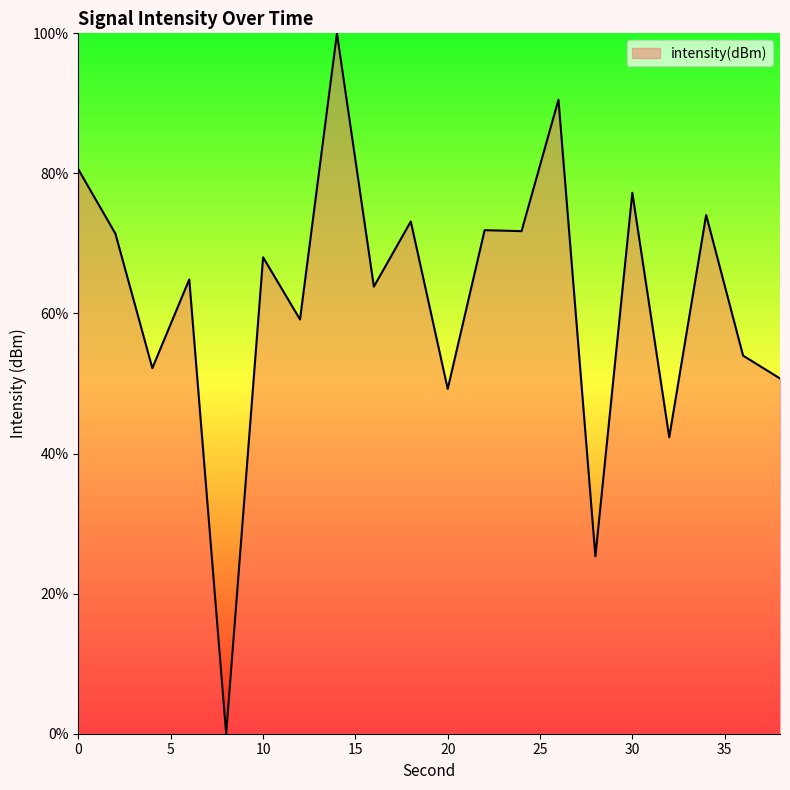

How many lines are shown in the chart?

1